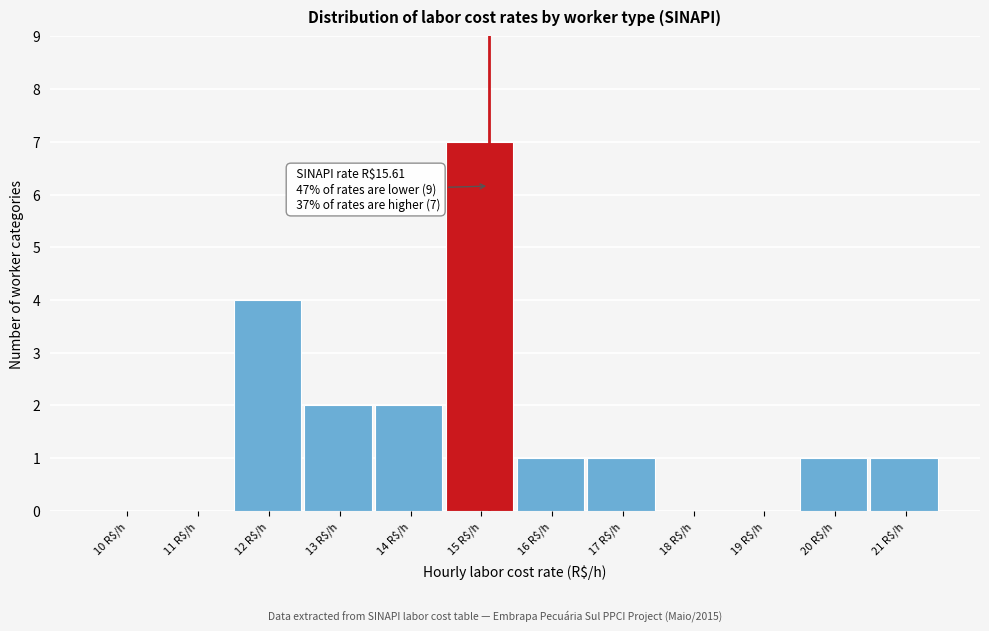

The value at 18 R$/h is 0. True or false?

True